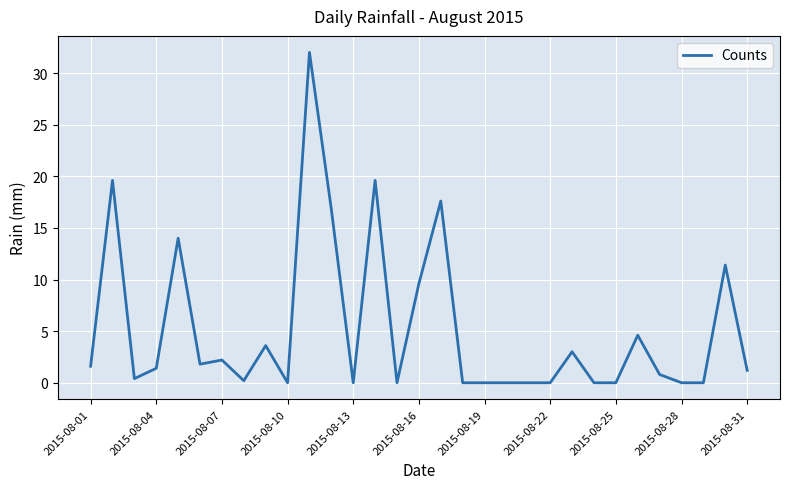

What is the maximum value shown in the chart?

32.0